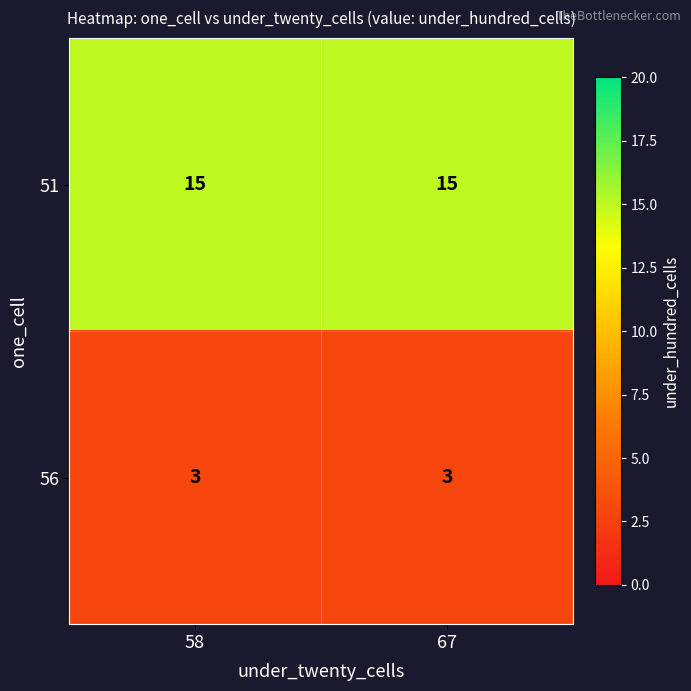

What is the difference between the highest and lowest values at 67?

12